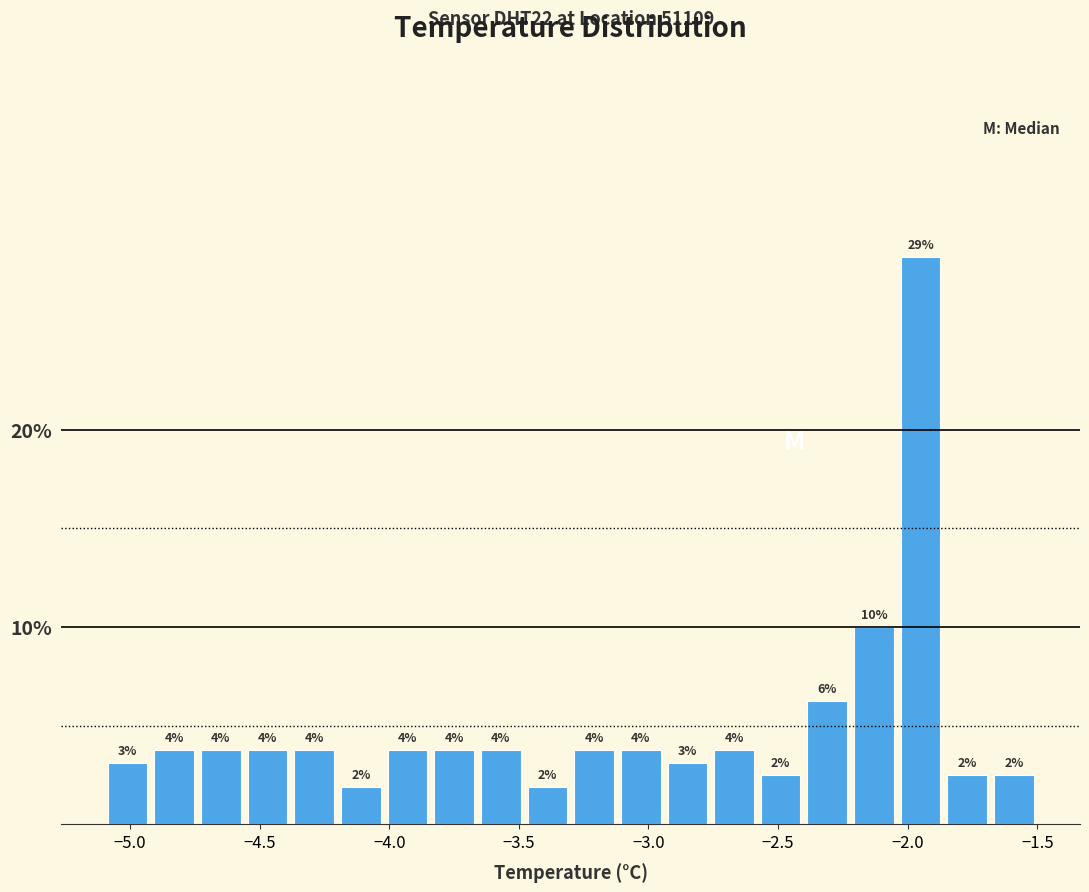

Read against the x-axis, roughly where is the centre of the tallest bar?

-1.95